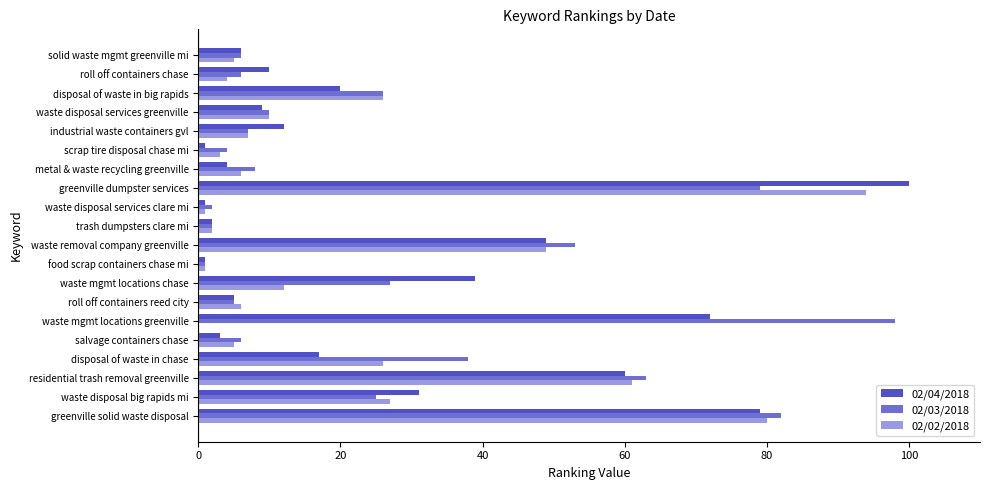

The value of 02/04/2018 at industrial waste containers gvl is 12. True or false?

True